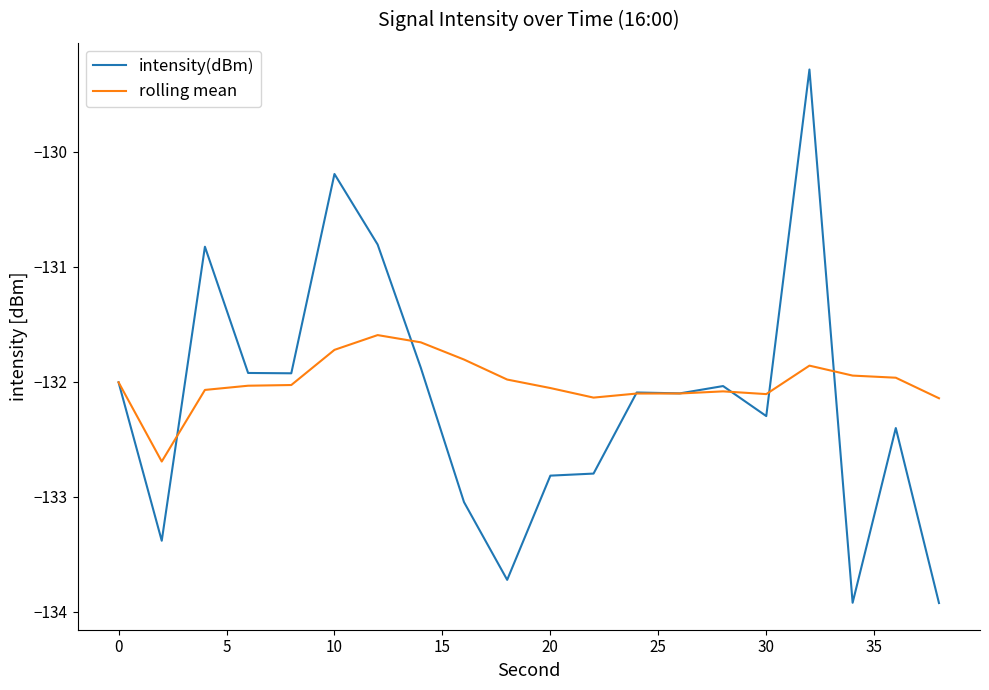

True or false: intensity(dBm) has more than 1 points higher than both neighbors.

True